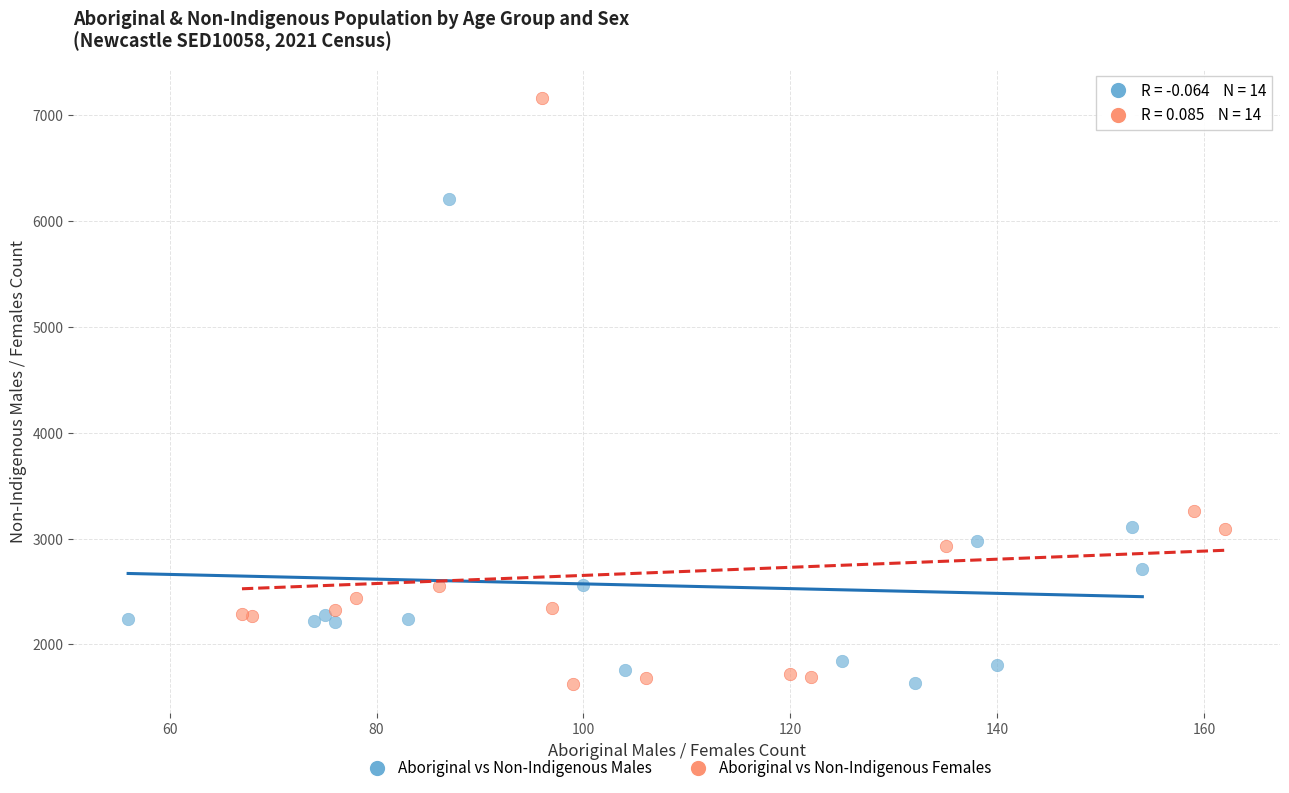

Which series has the widest spread of Y values?

Aboriginal vs Non-Indigenous Females